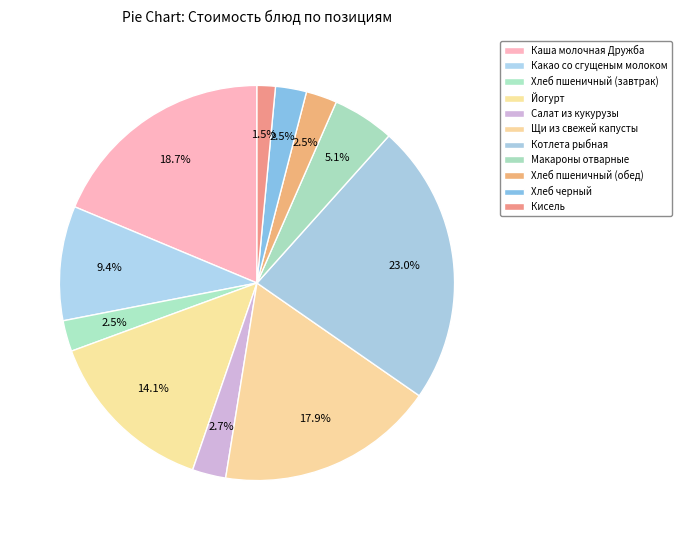

Do Какао со сгущеным молоком and Йогурт together represent more than half of the pie?

No